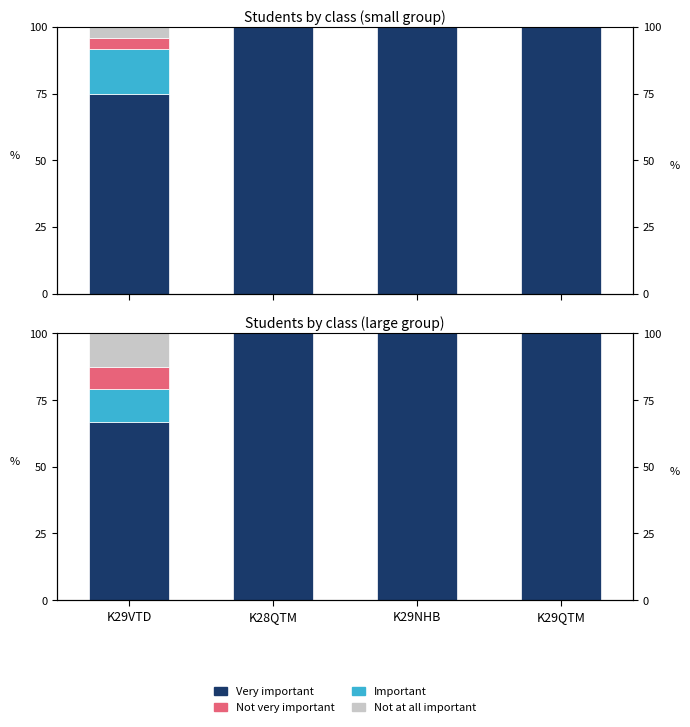

Is it true that Very important equals 66.7 at K29VTD?

True